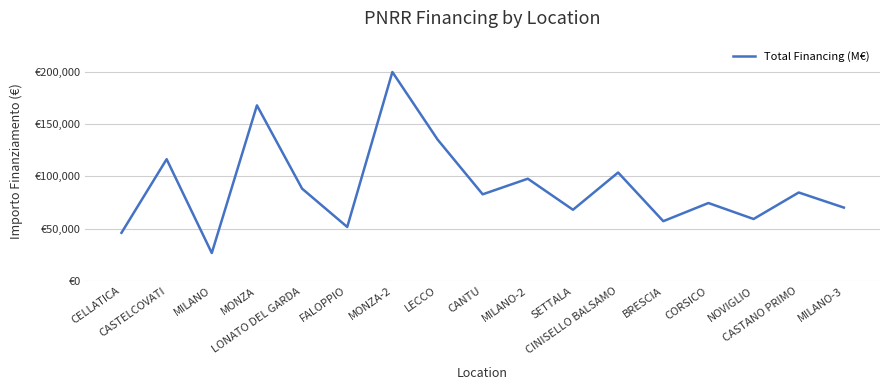

Does the chart have visible grid lines?

Yes